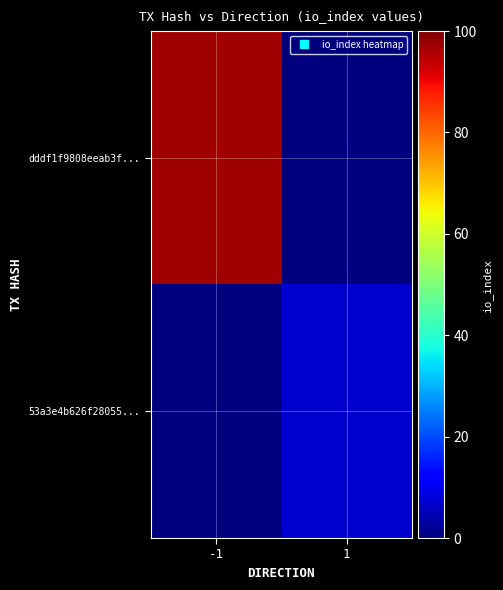

What is the spread (max minus min) of values at -1?

97